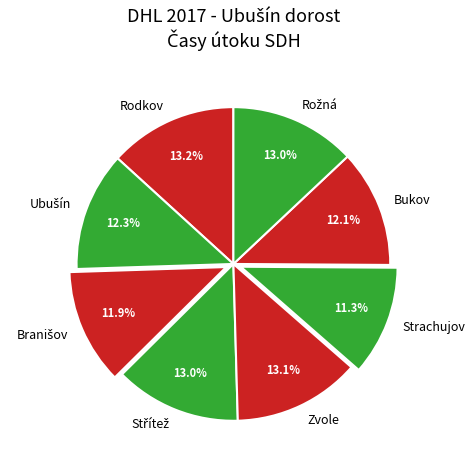

Which category has the smallest portion of the pie?

Strachujov